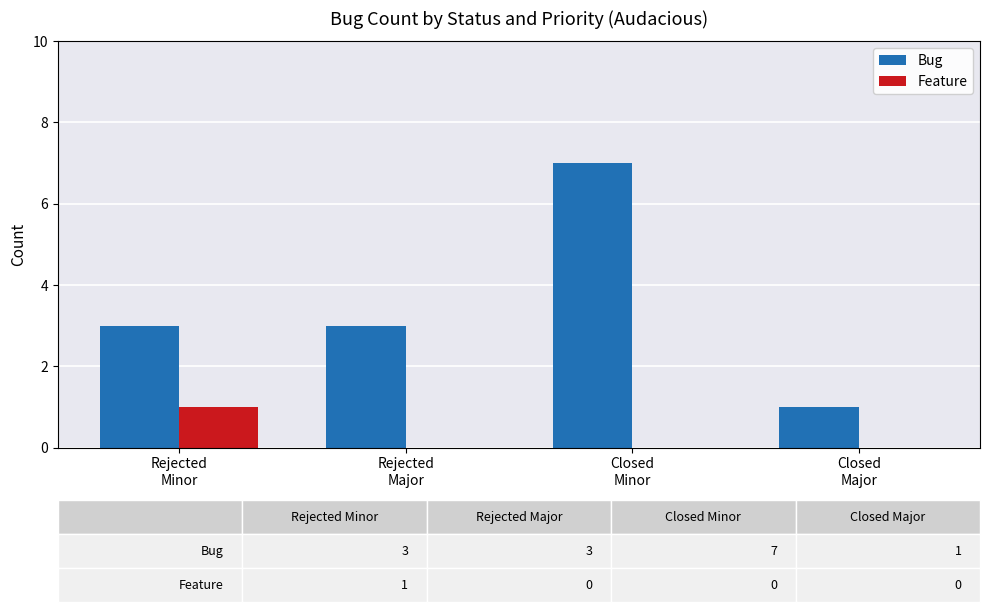

Which series has the largest total across all categories?

Bug